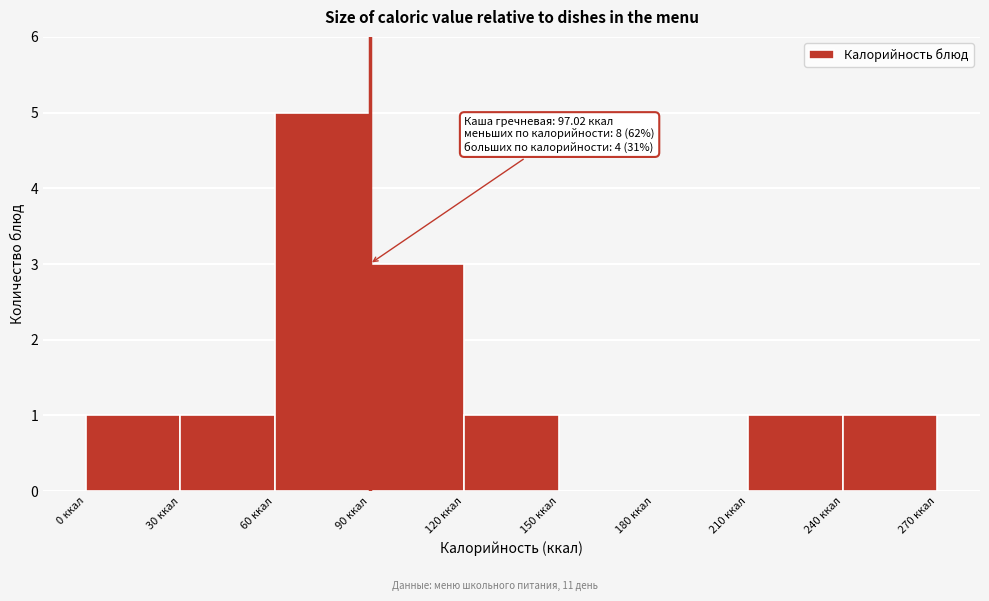

Over which range of the x-axis is the bar tallest?

60 to 90